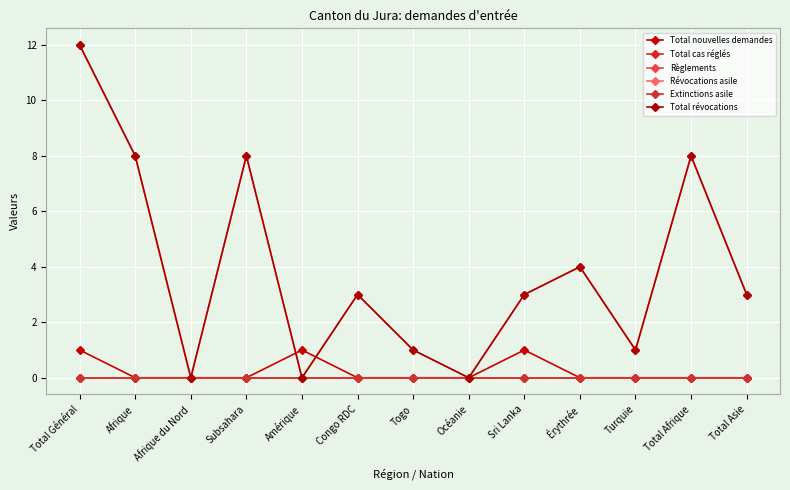

Is the value of Révocations asile at Togo greater than the value of Total révocations at Amérique?

Yes